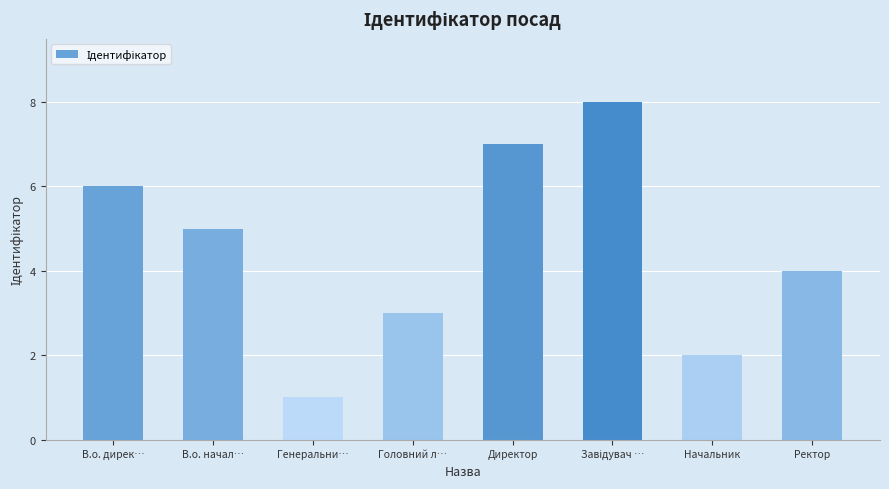

What is the sum of the values at Ректор and В.о. начал…?

9